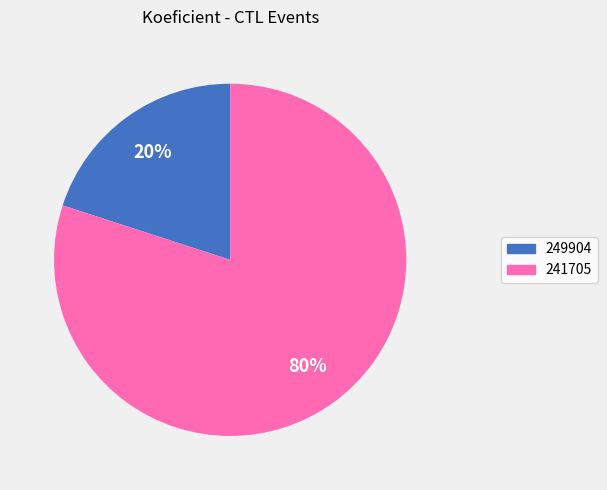

To the nearest percent, what is the difference between the largest and smallest slice percentages?

60%